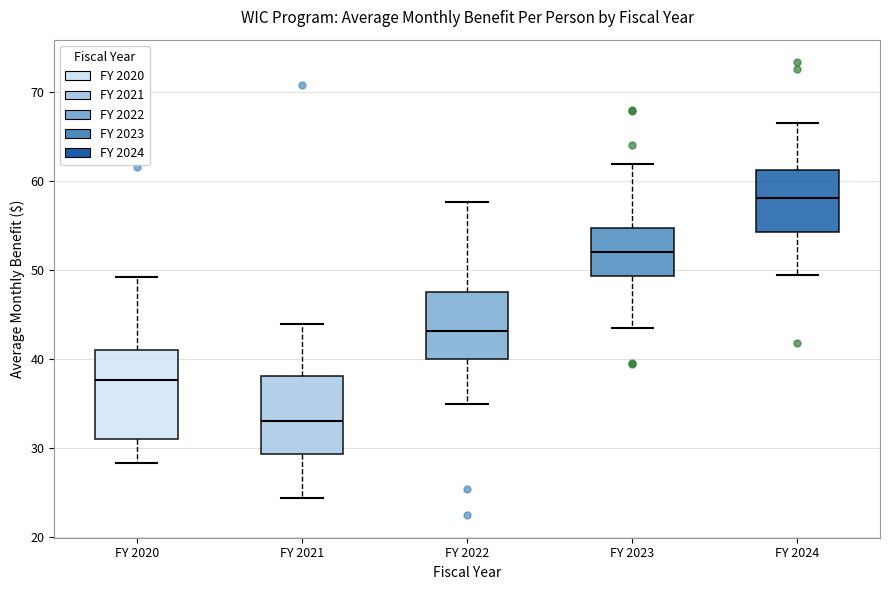

Which box's median line is the lowest?

FY 2021